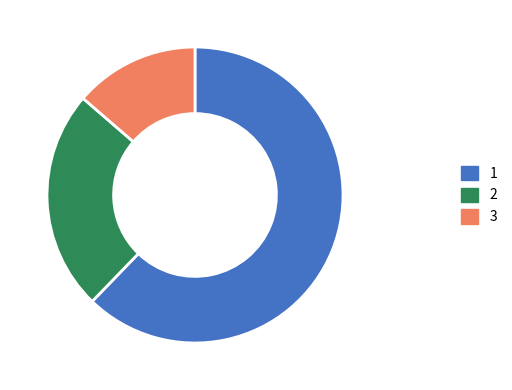

The 3 slice represents 28% of the pie. True or false?

False